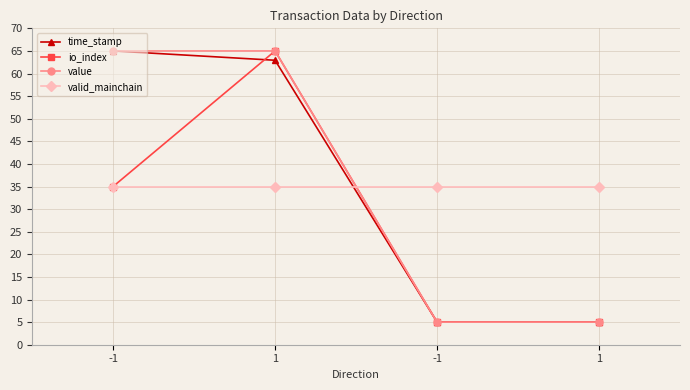

Reading left to right, extract all data points from this chart.

time_stamp: -1=65.0	1=62.9	-1=5.0	1=5.0
io_index: -1=35.0	1=65.0	-1=5.0	1=5.0
value: -1=65.0	1=65.0	-1=5.0	1=5.0
valid_mainchain: -1=35.0	1=35.0	-1=35.0	1=35.0